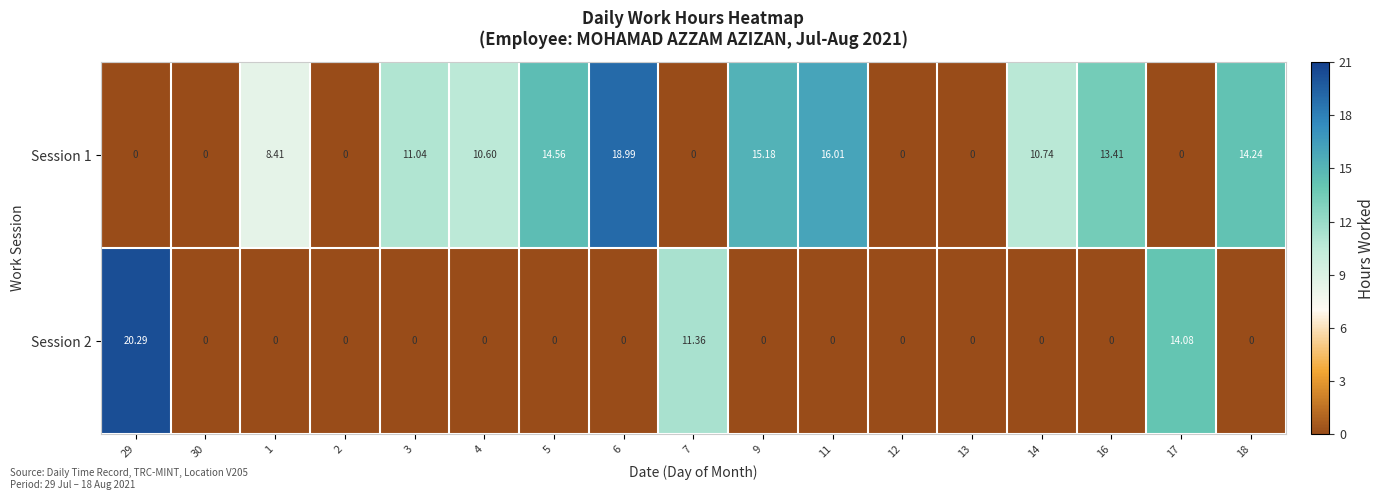

At which category is the sum across all series the highest?

29